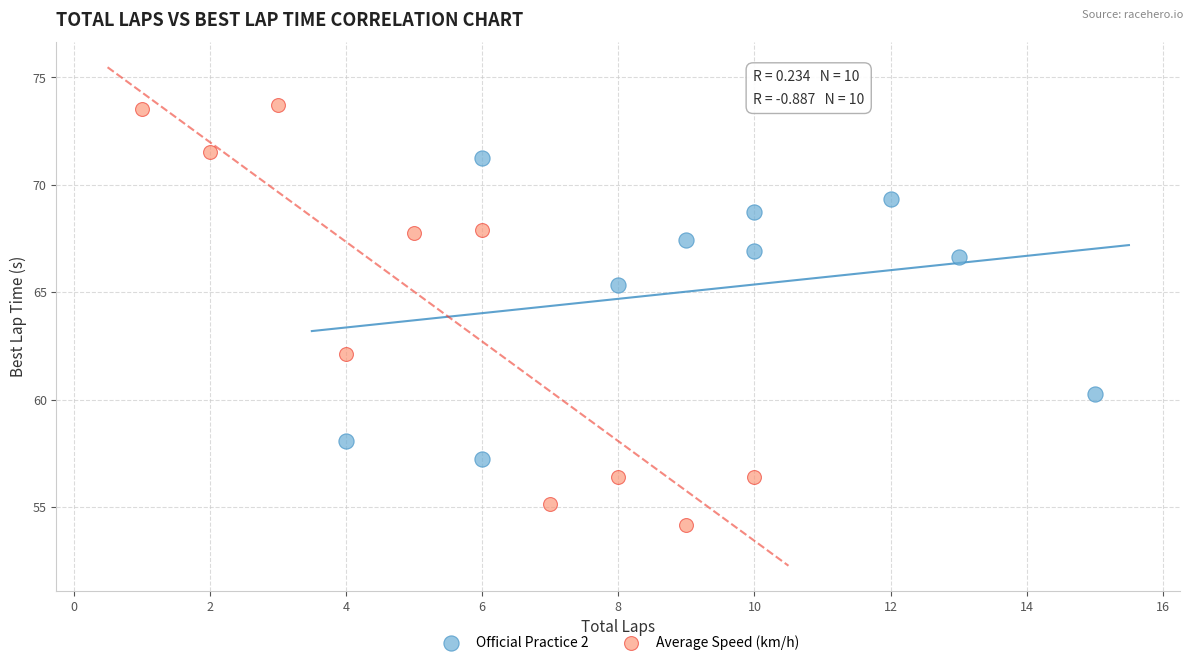

Which series reaches the maximum Y coordinate?

Average Speed (km/h)